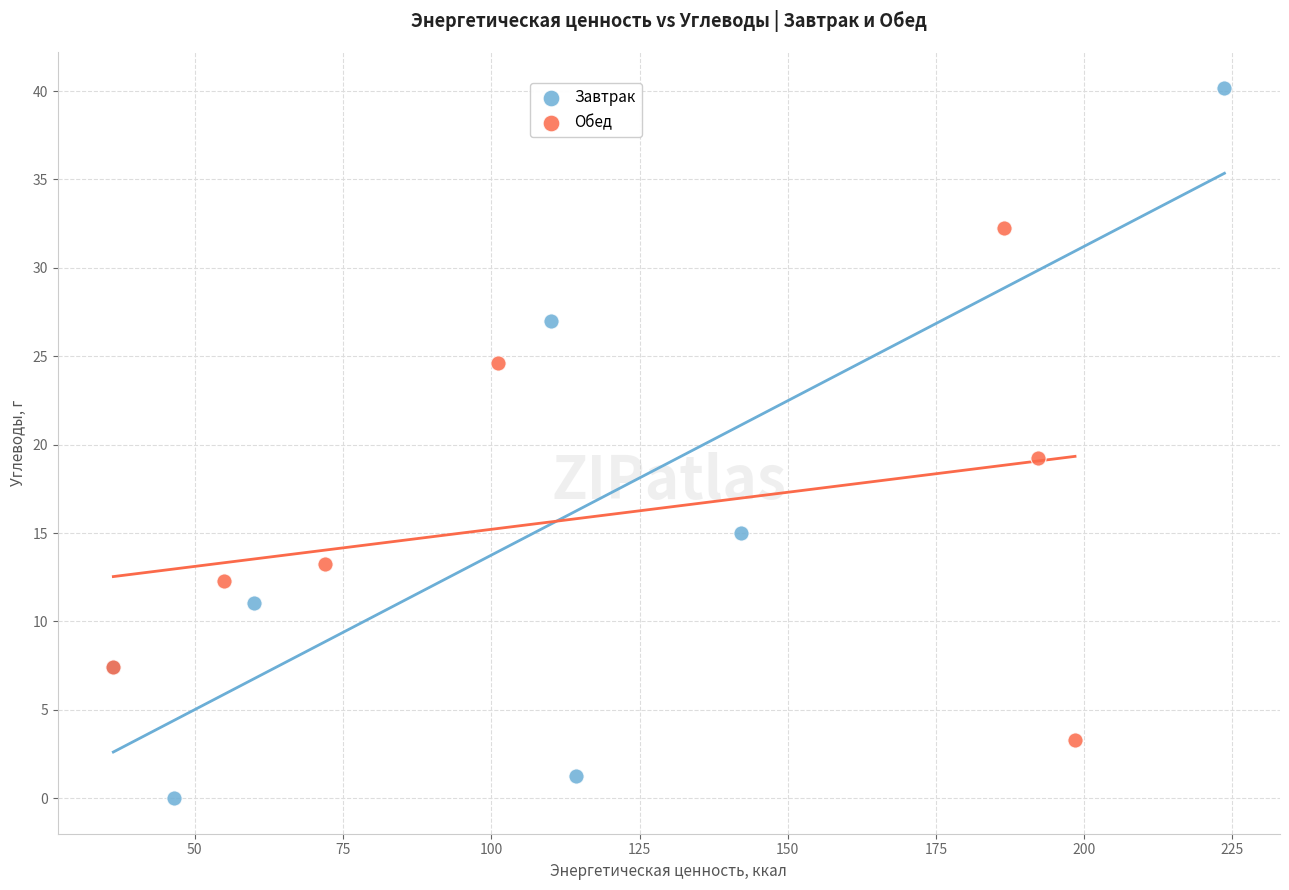

Which series has the largest Y range (max minus min)?

Завтрак